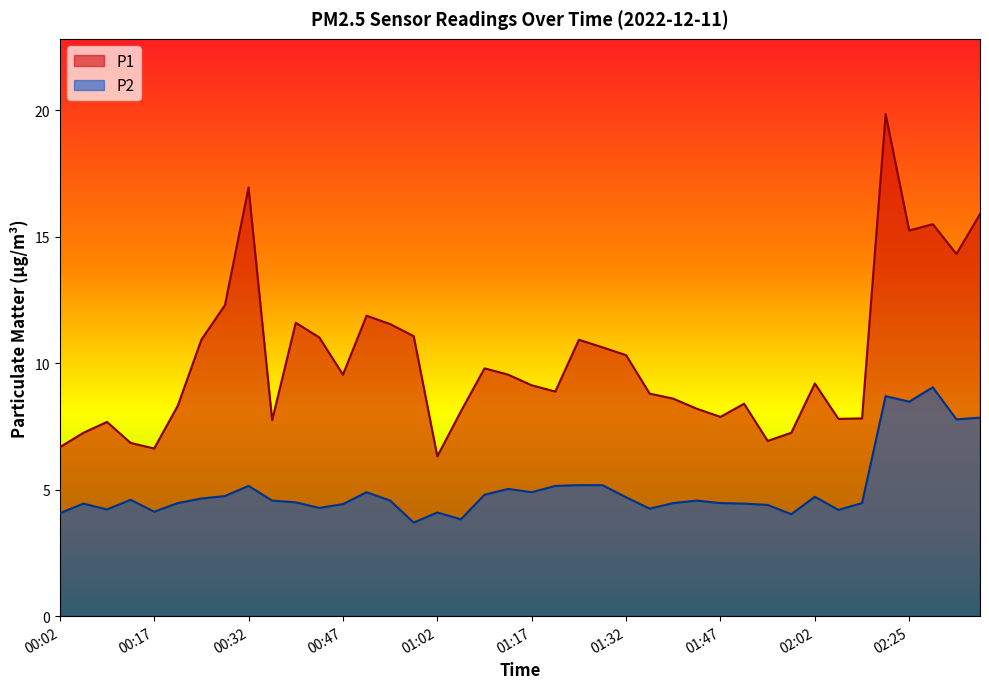

What is the total value across all series at 01:28?

15.8